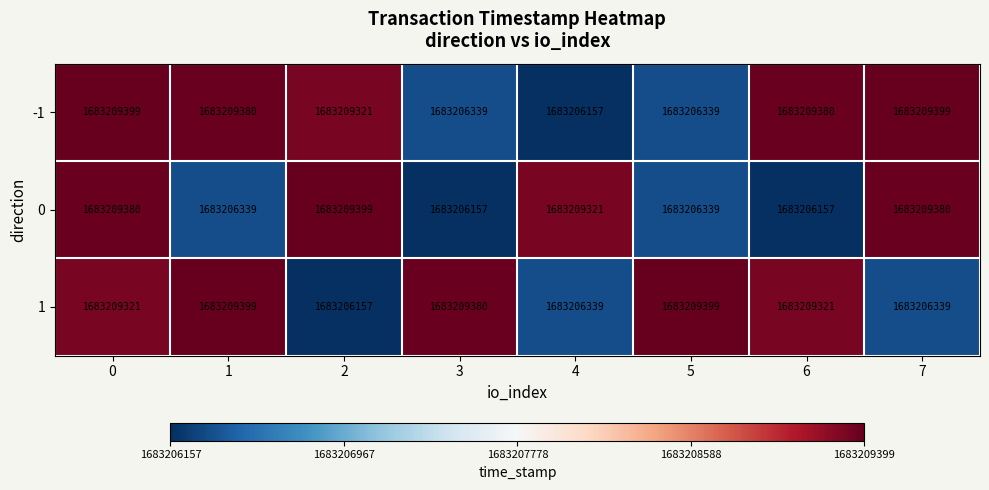

How many categories are shown in the chart?

8